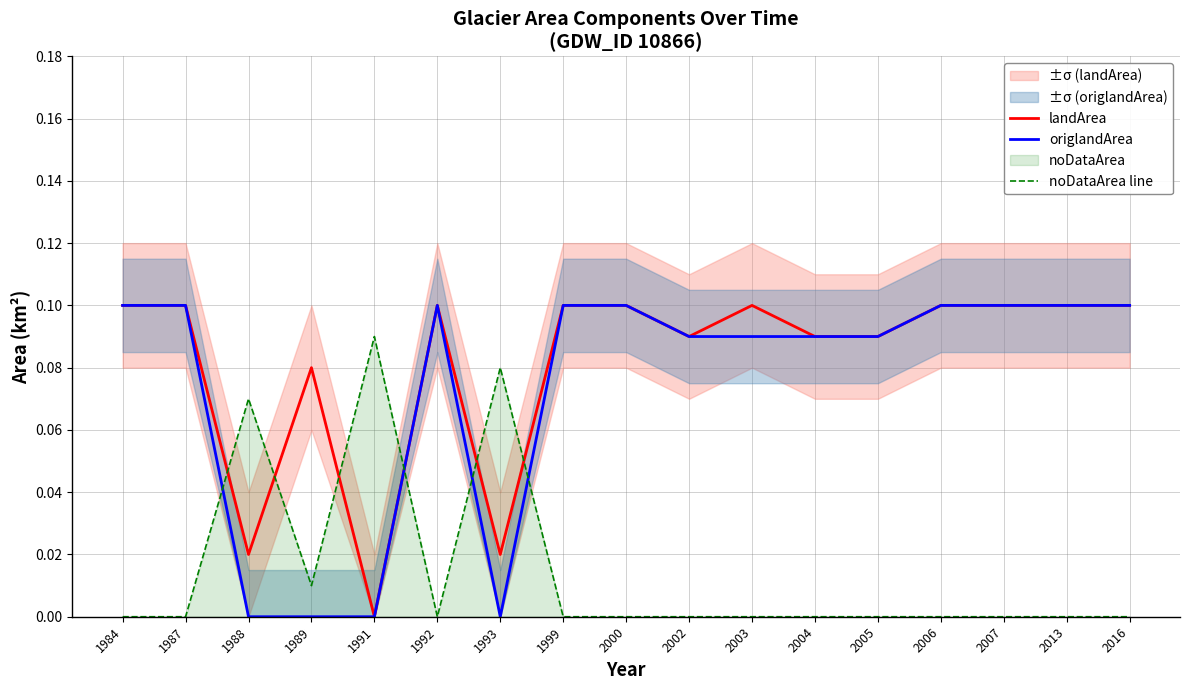

What is the average value of the landArea series?

0.1